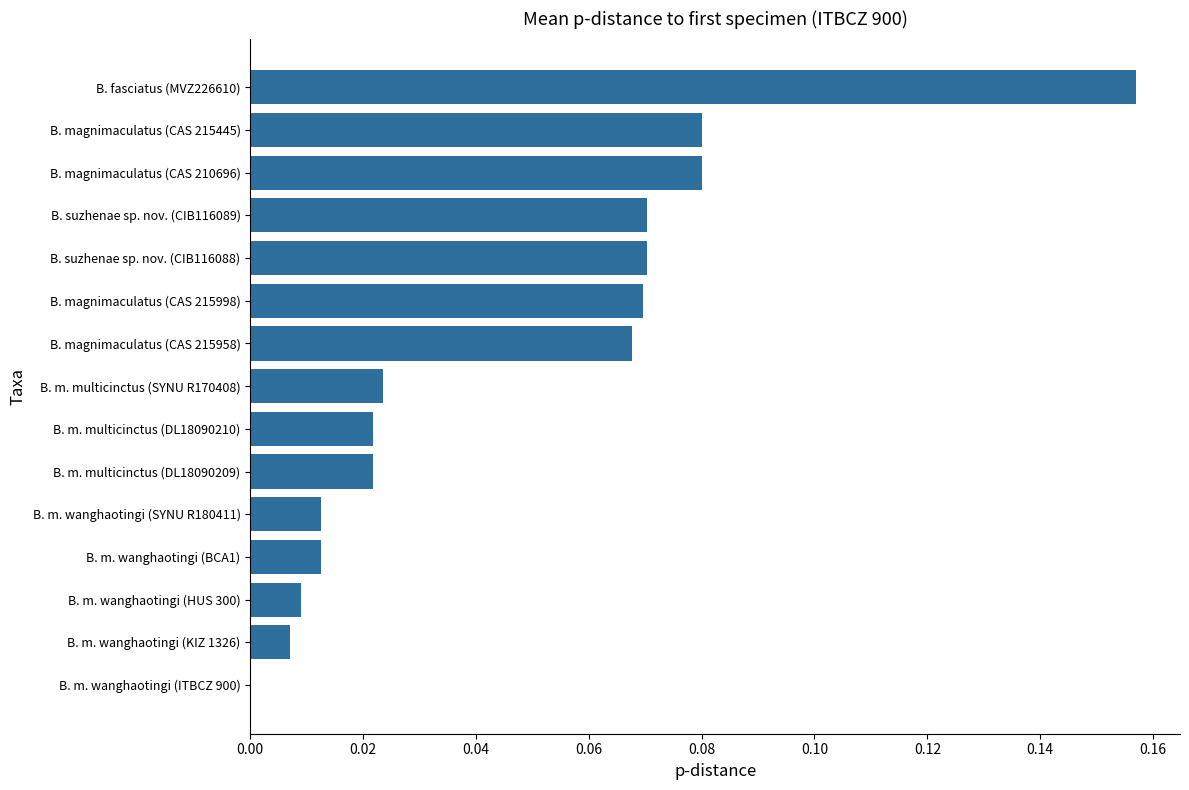

The chart shows a value of 0.0 at B. m. multicinctus (SYNU R170408). True or false?

True